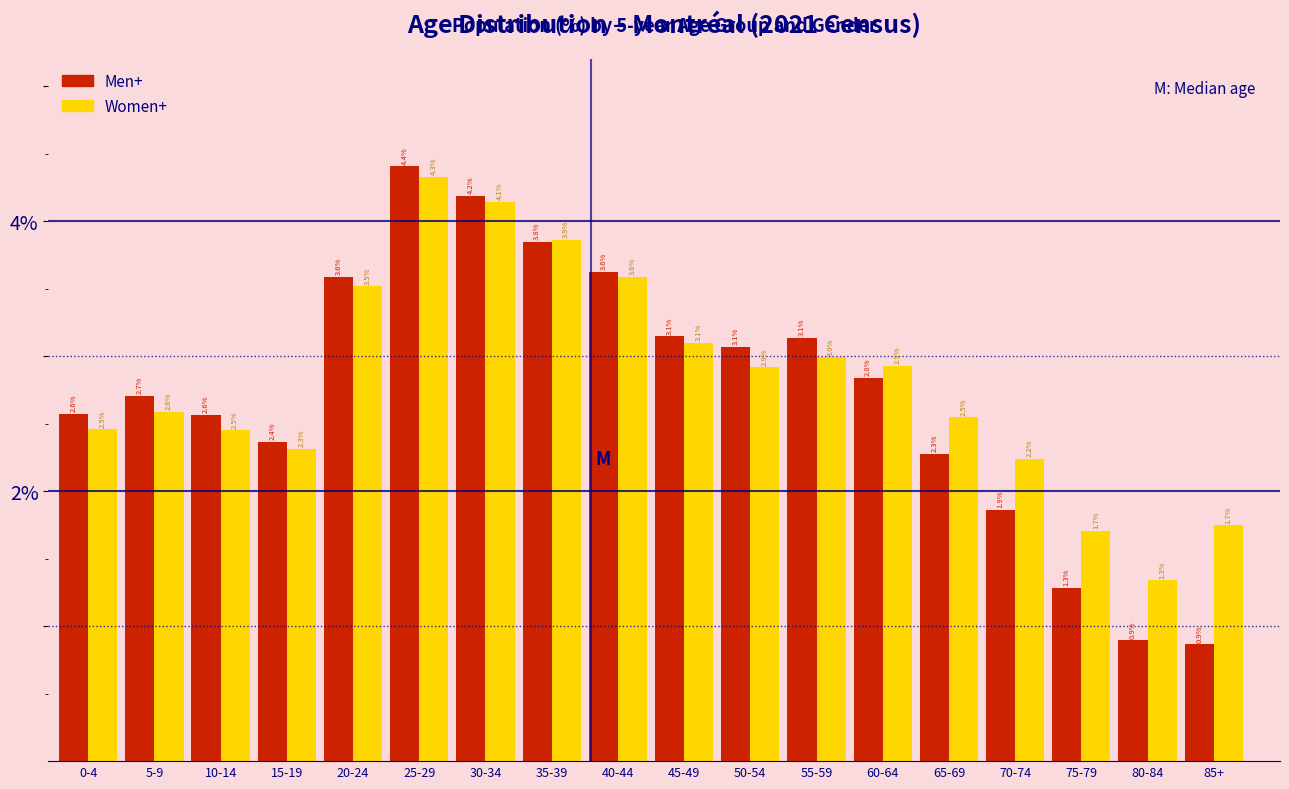

Reading left to right, list all the values displayed in this chart.

Men+: 0-4=2.6	5-9=2.7	10-14=2.6	15-19=2.4	20-24=3.6	25-29=4.4	30-34=4.2	35-39=3.8	40-44=3.6	45-49=3.1	50-54=3.1	55-59=3.1	60-64=2.8	65-69=2.3	70-74=1.9	75-79=1.3	80-84=0.9	85+=0.9
Women+: 0-4=2.5	5-9=2.6	10-14=2.5	15-19=2.3	20-24=3.5	25-29=4.3	30-34=4.1	35-39=3.9	40-44=3.6	45-49=3.1	50-54=2.9	55-59=3.0	60-64=2.9	65-69=2.5	70-74=2.2	75-79=1.7	80-84=1.3	85+=1.7